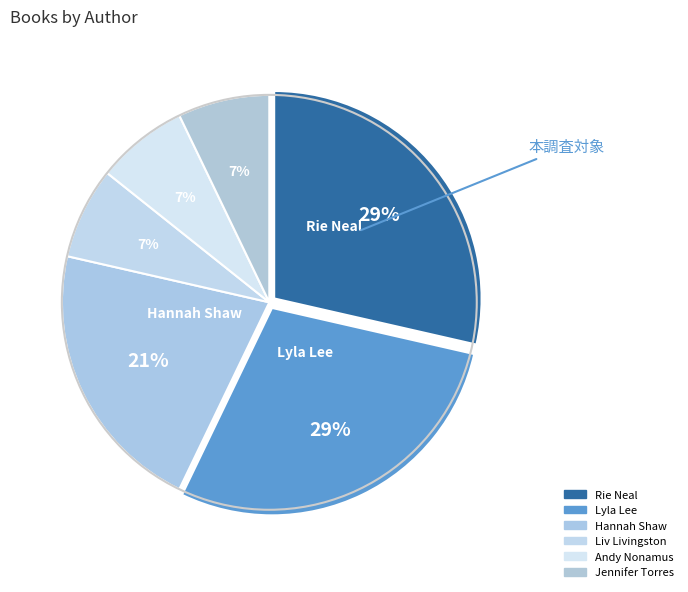

How many slices are in this pie chart?

6